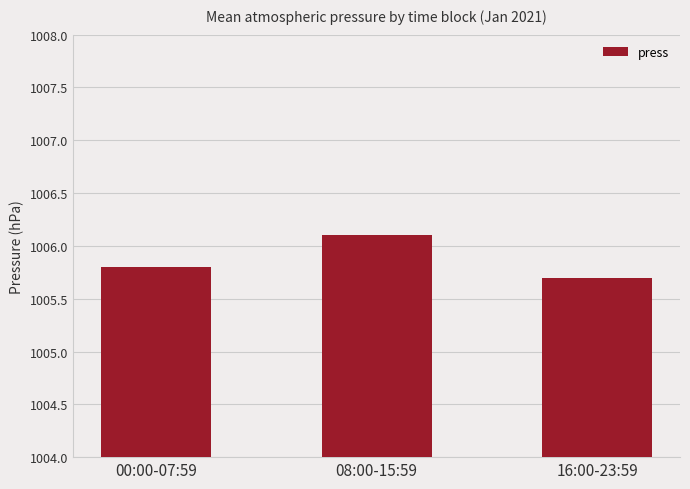

What is the label of the 1st bar from the left?

00:00-07:59